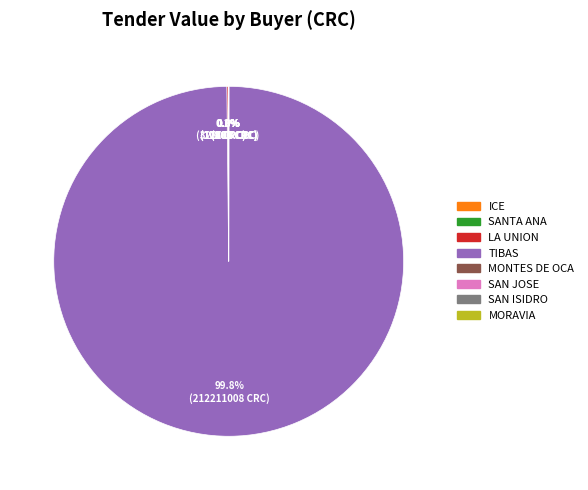

Does any single category account for the majority?

Yes